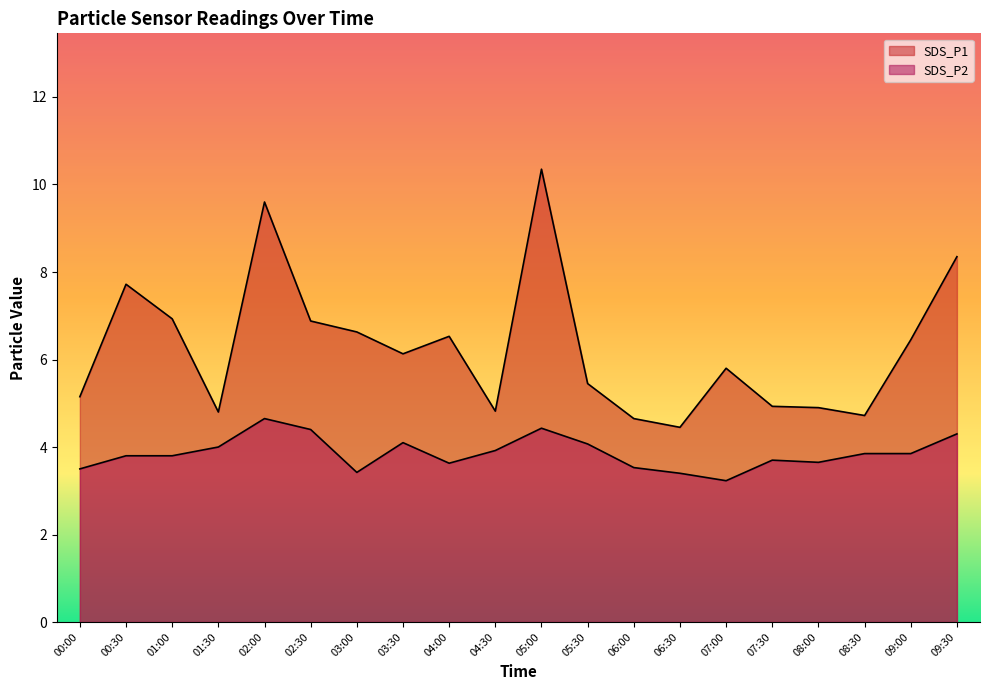

True or false: SDS_P2 and SDS_P1 intersect in this chart.

False